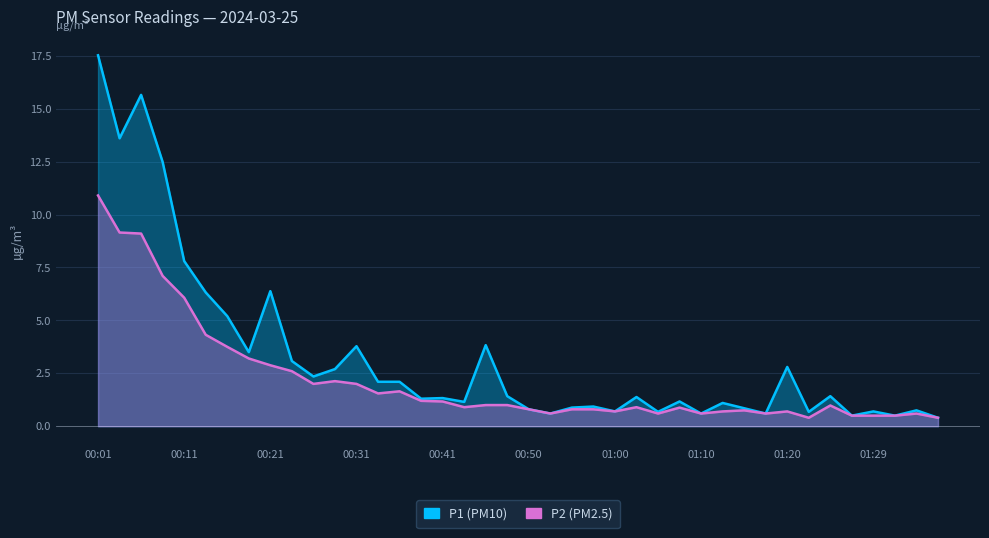

Which has a higher value, 01:05 or 00:58?

00:58